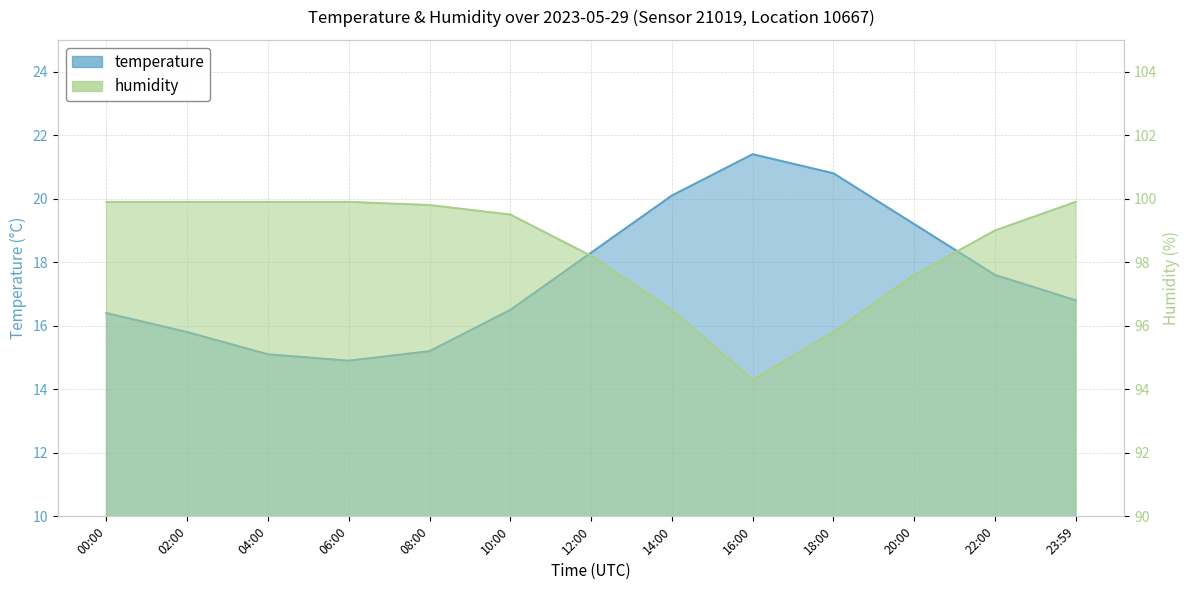

Where does the humidity series first go above 99?

00:00